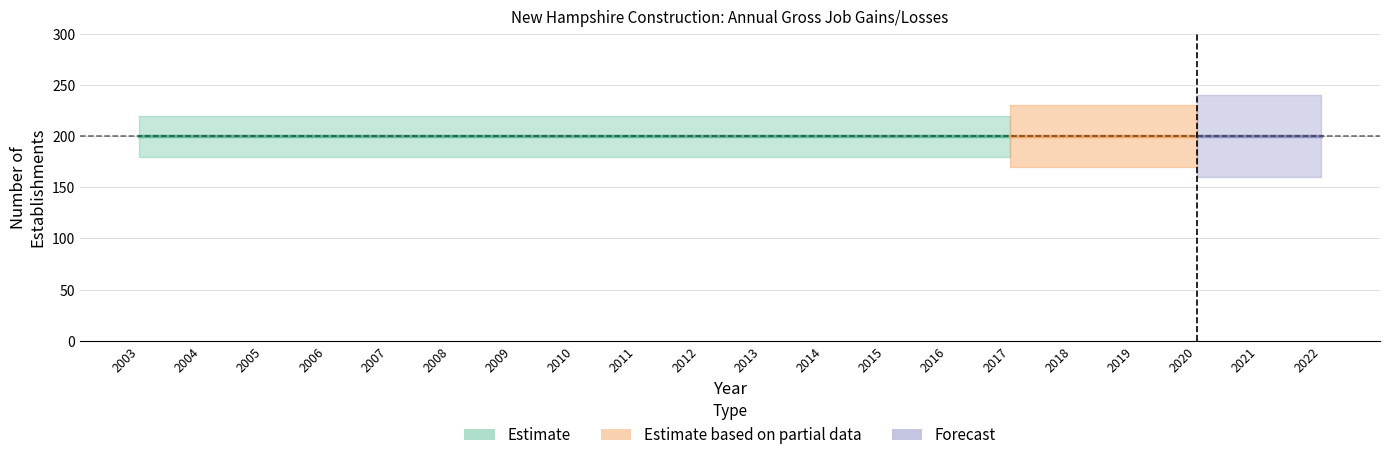

At which category is the sum across all series the highest?

2003